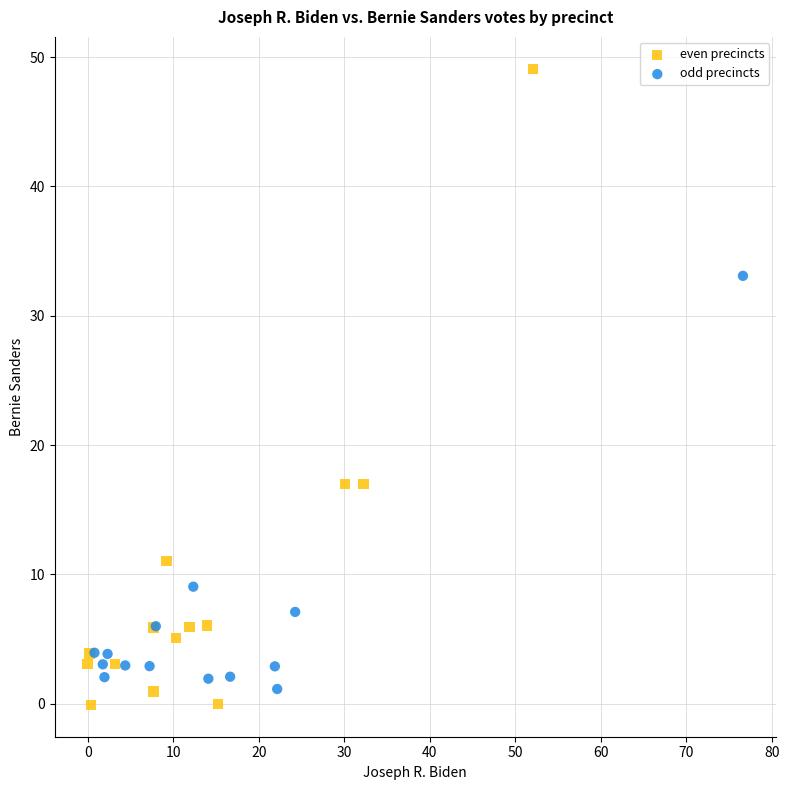

Which series reaches the maximum Y coordinate?

even precincts